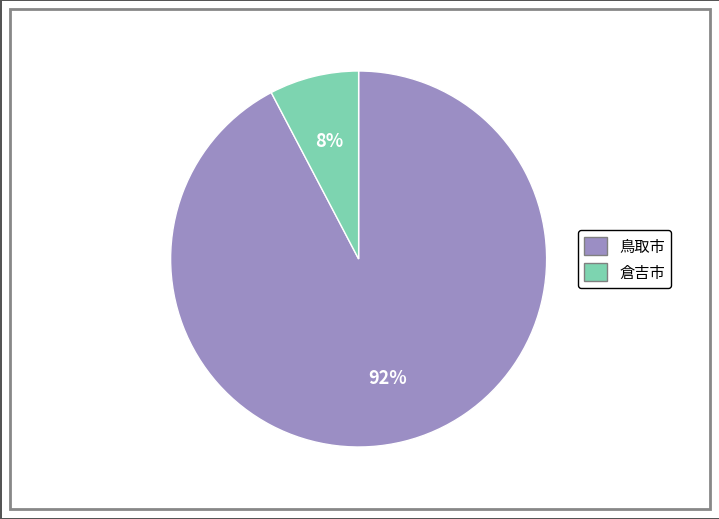

Count the number of slices in the pie.

2